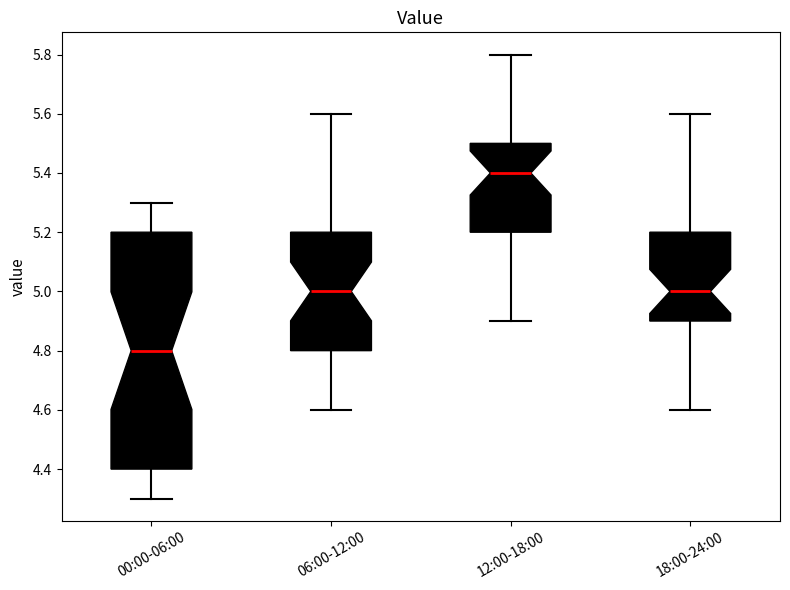

Which box is the tallest, from its lower edge to its upper edge?

00:00-06:00